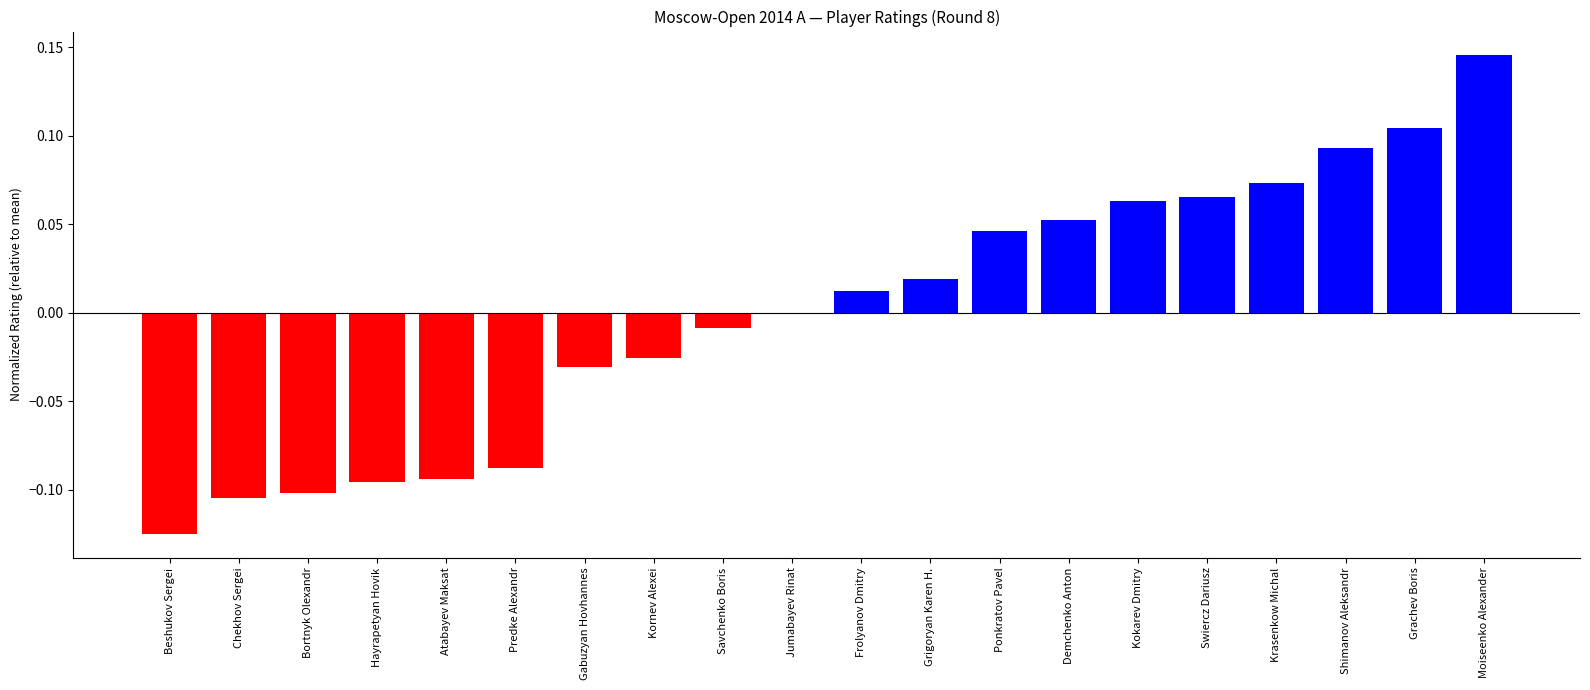

Which category has the highest value across all series?

Moiseenko Alexander